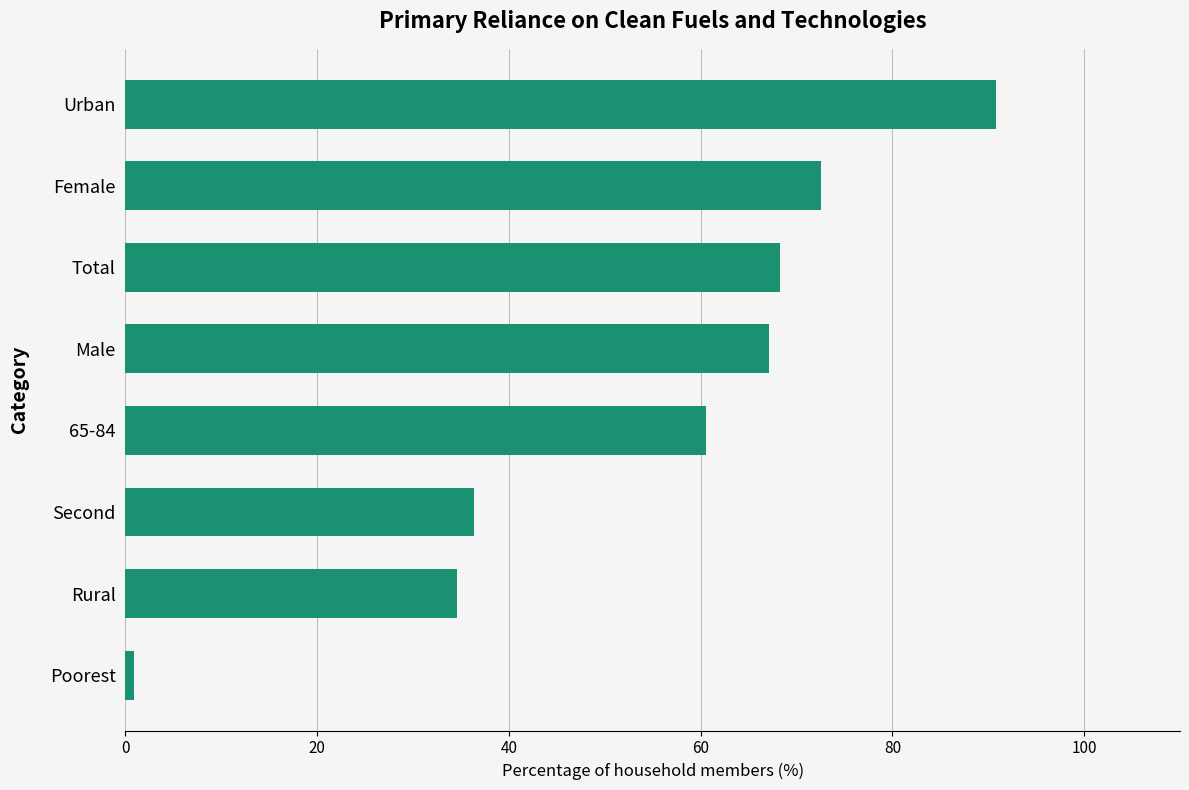

Which has a higher value, Second or 65-84?

65-84